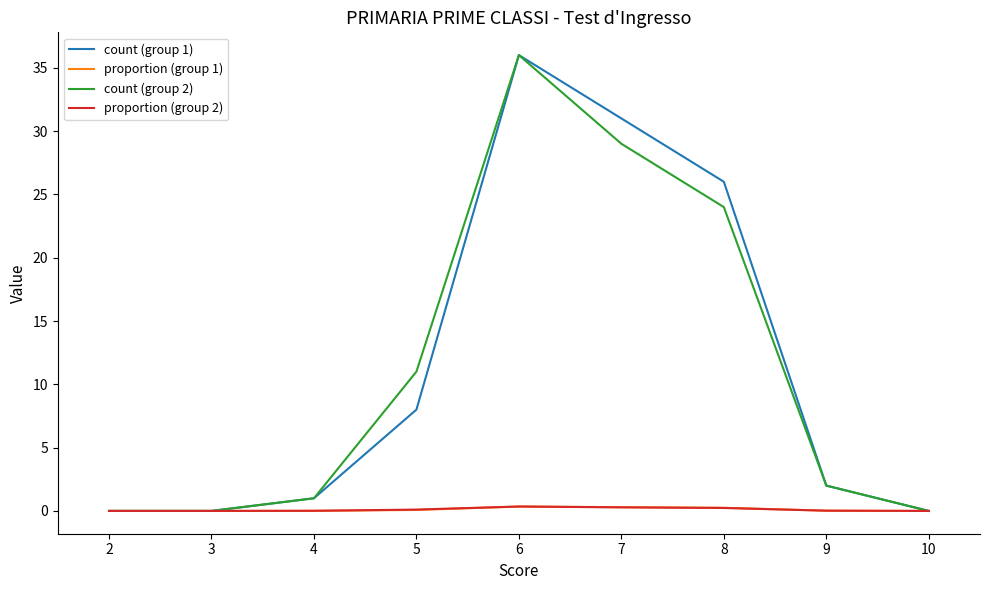

At which category is the sum across all series the highest?

6